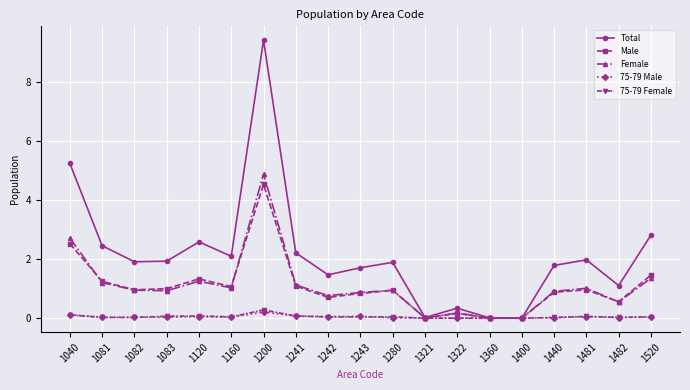

In Total, how many points are lower than both neighbors (excluding endpoints)?

6